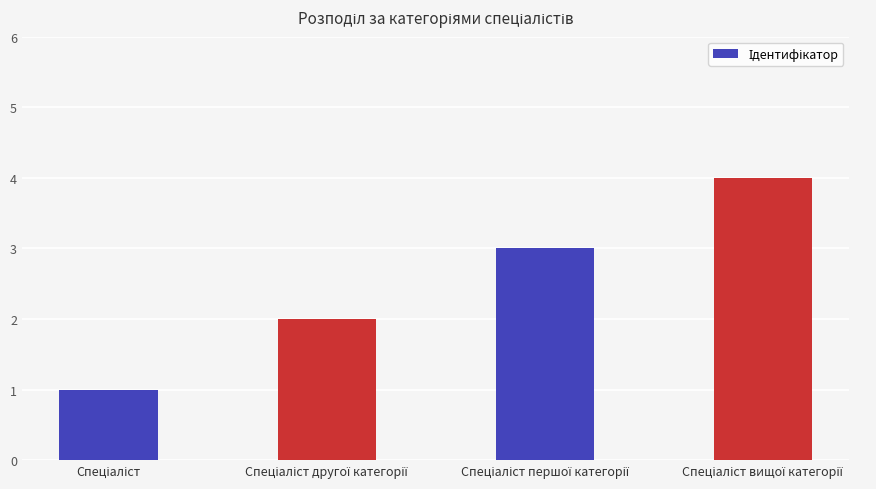

What is the sum of all values?

10